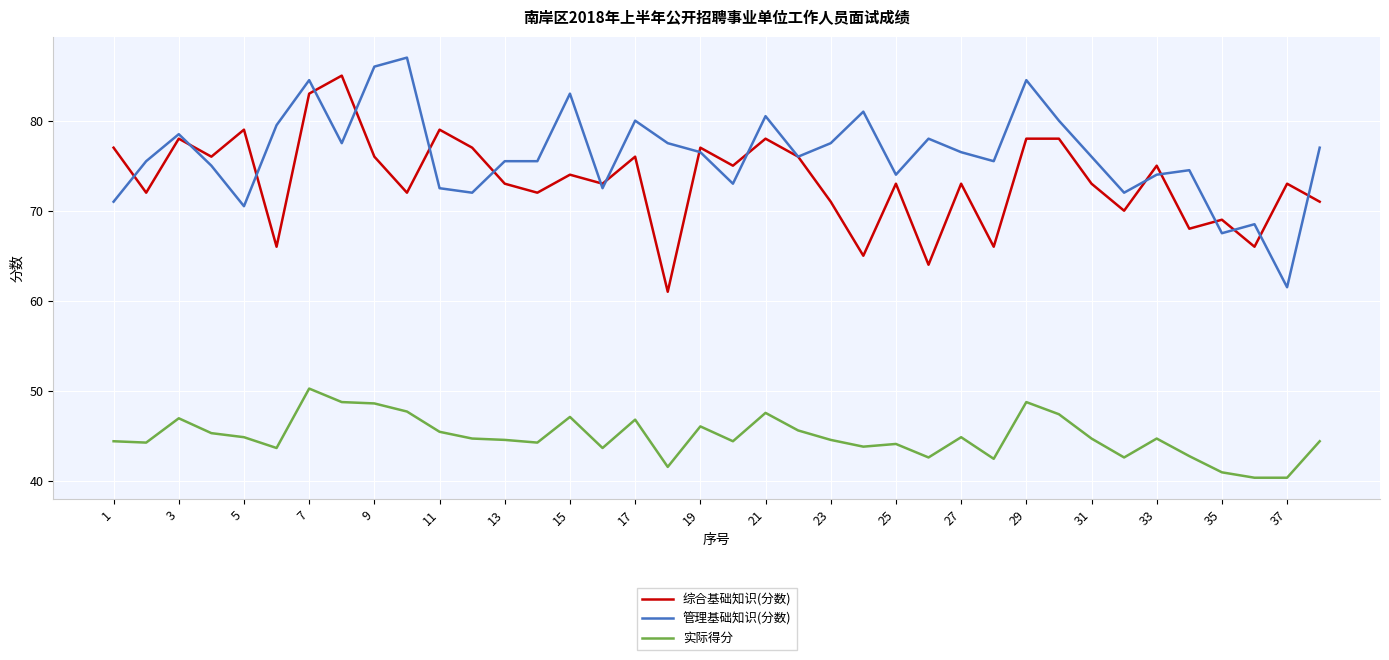

True or false: 实际得分 and 综合基础知识(分数) cross at least once.

False